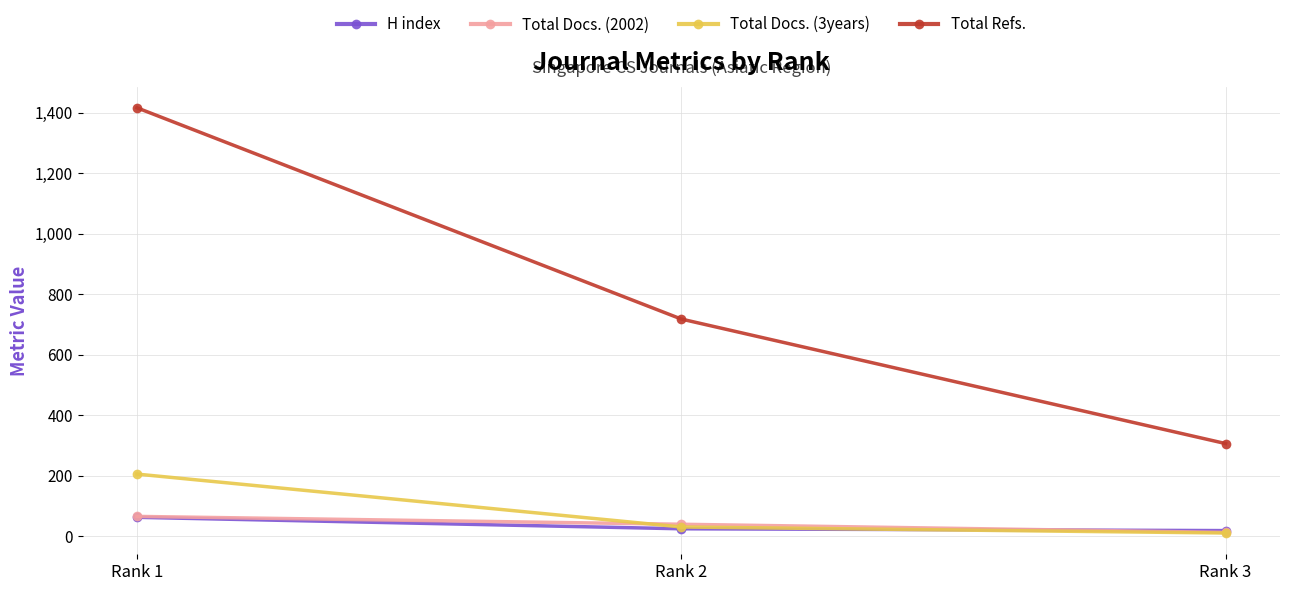

Between Rank 2 and Rank 3, which series saw the biggest shift?

Total Refs.